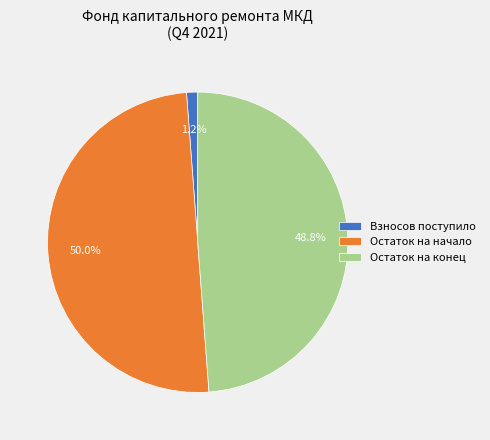

Does Остаток на конец represent more than half of the total?

No